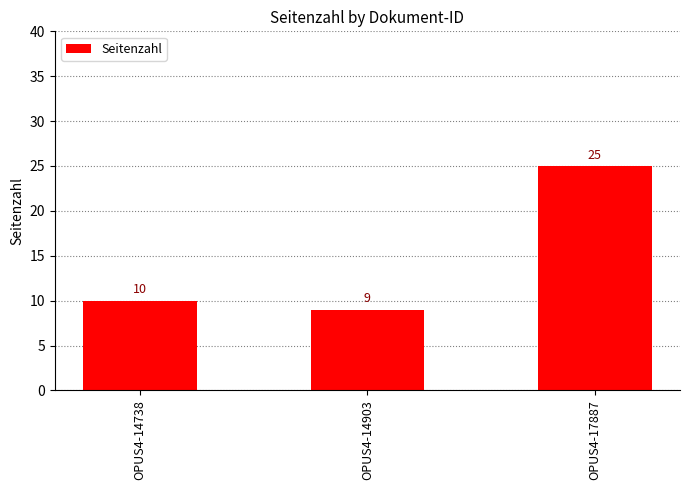

Reading right to left, what are all the values shown in this chart?

OPUS4-17887=25	OPUS4-14903=9	OPUS4-14738=10